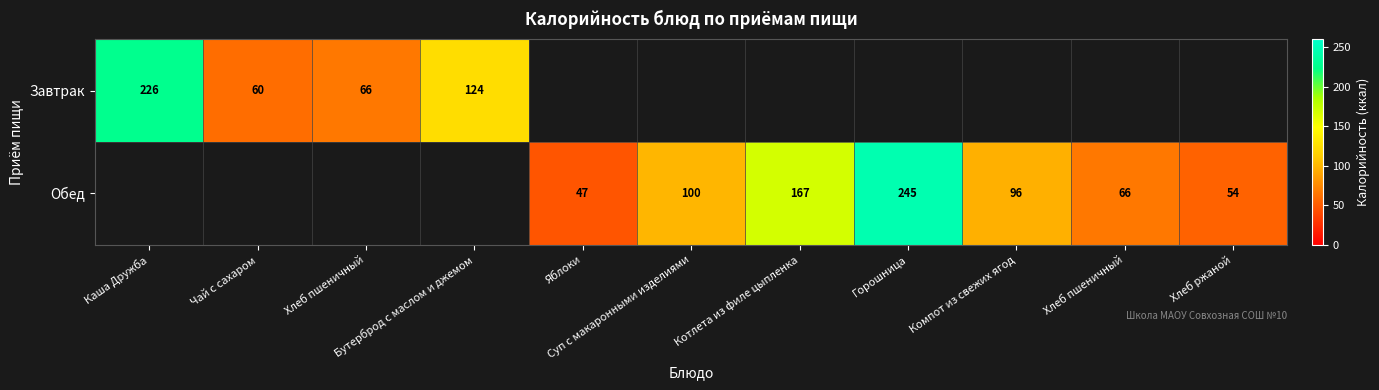

Count the number of categories in the chart.

11